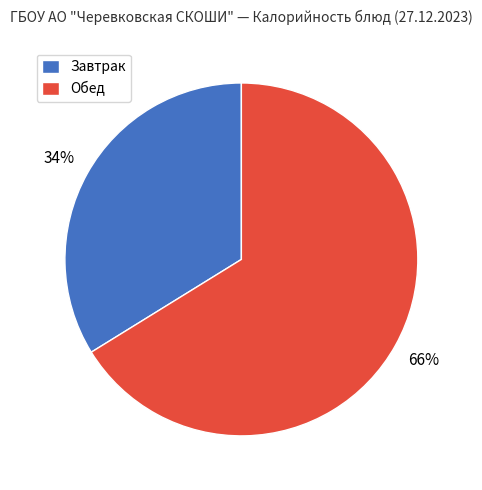

The Обед slice represents 57% of the pie. True or false?

False